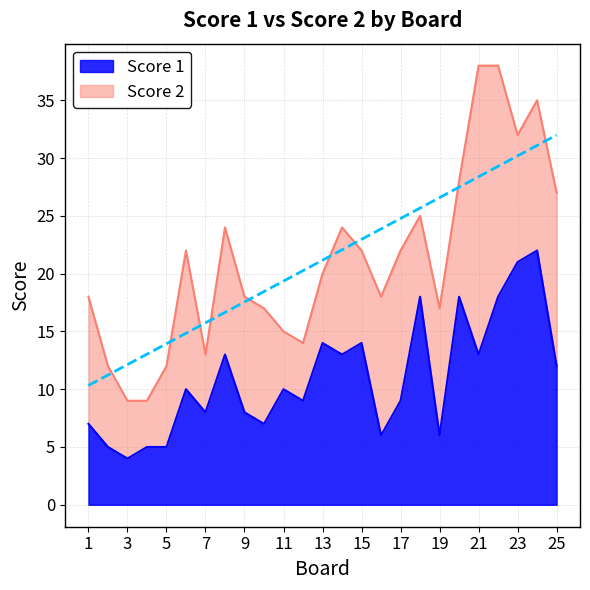

Count the number of values greater than 10.

11